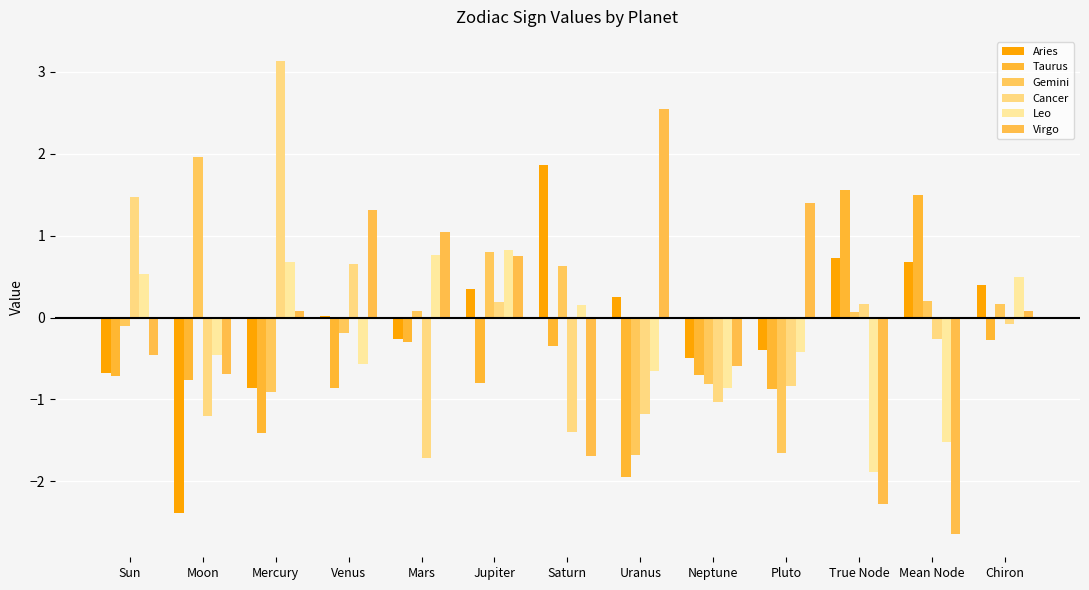

What is the label of the 12th bar from the left?

Mean Node